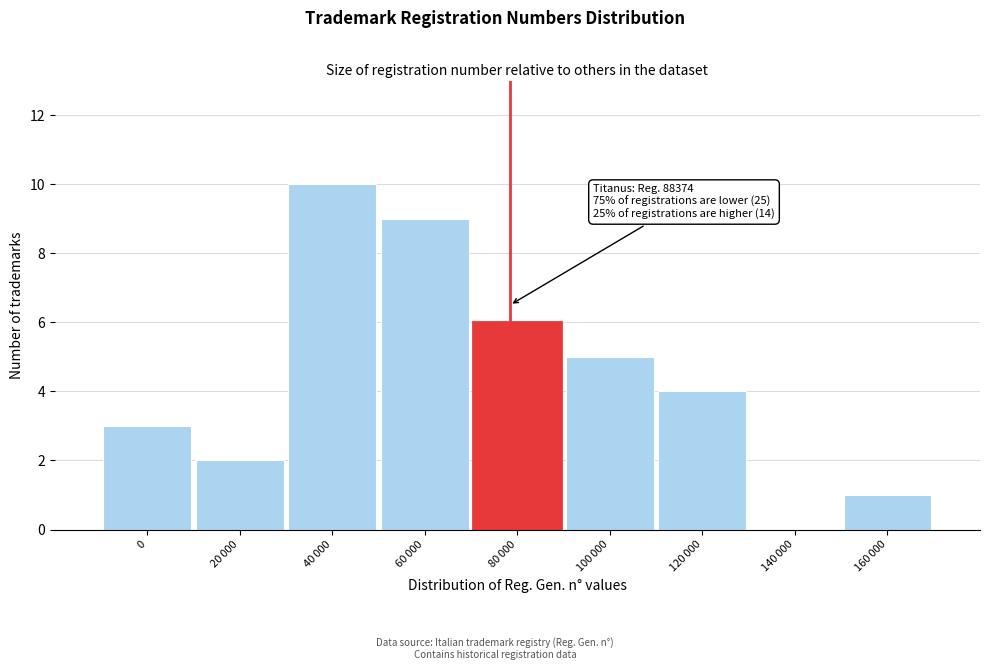

What is the sum of all values?

40